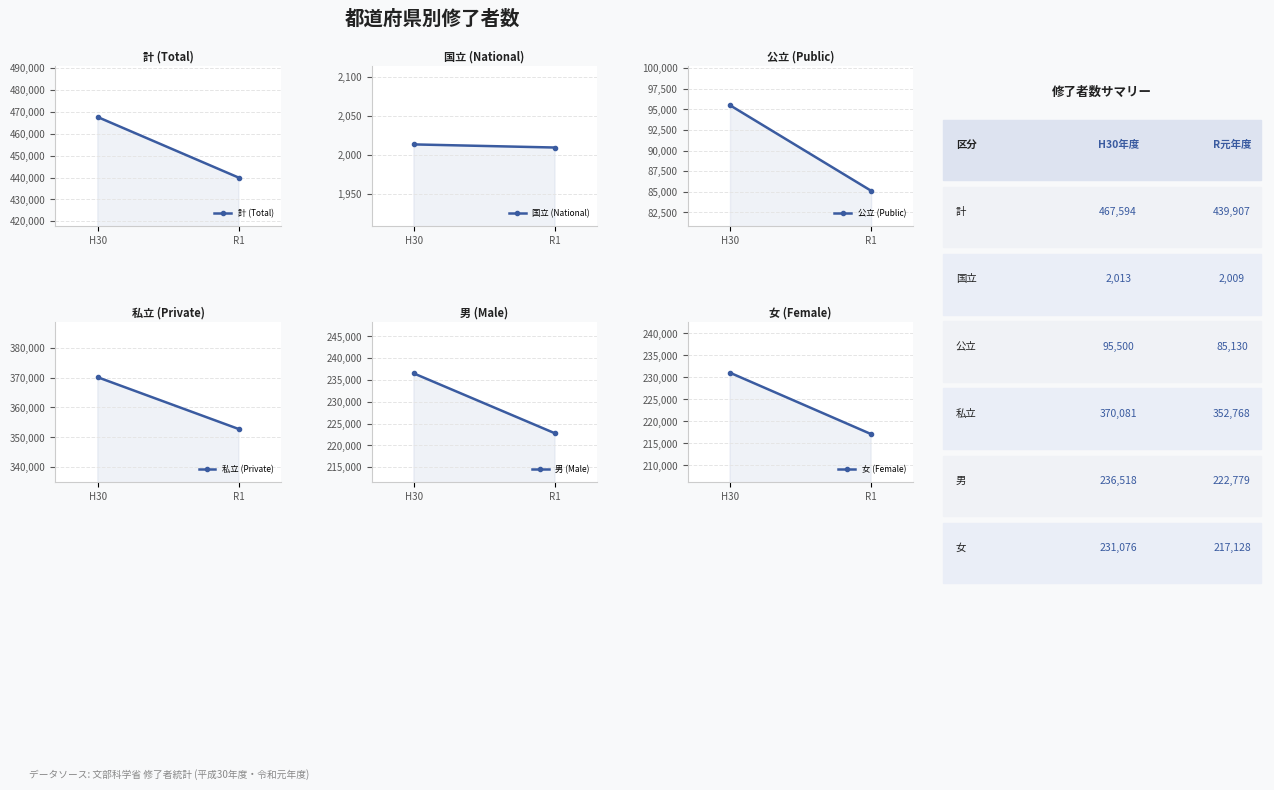

True or false: 計 (Total) has a value of 100003 at R1.

False